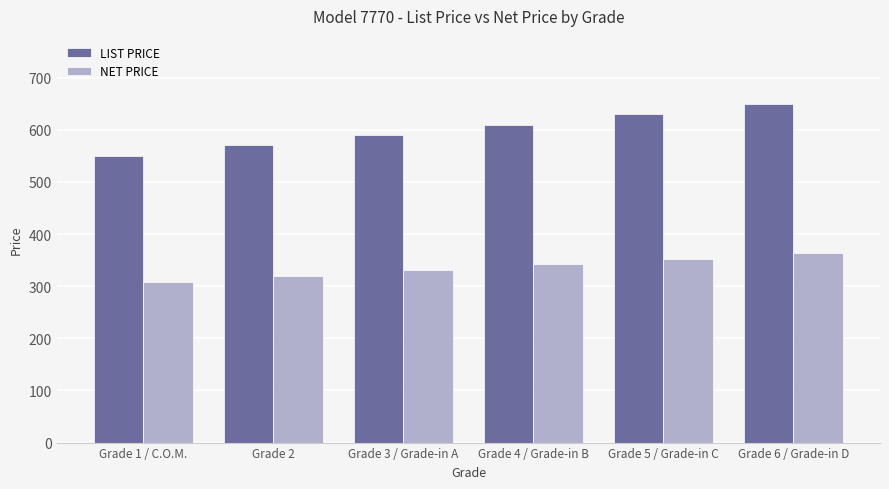

What is the label of the 3rd bar from the left?

Grade 3 / Grade-in A